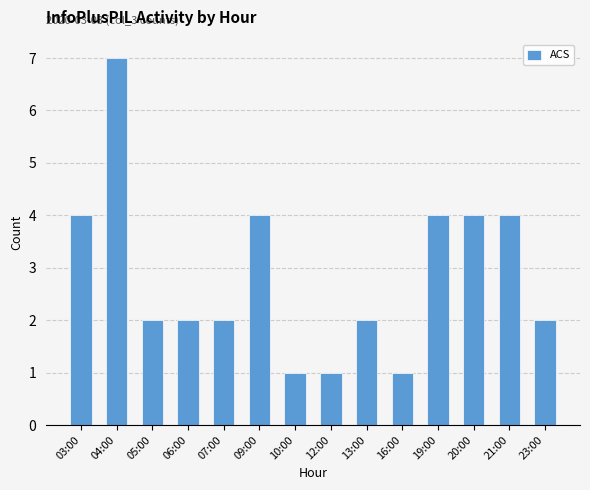

Reading left to right, what are all the values shown in this chart?

03:00=4	04:00=7	05:00=2	06:00=2	07:00=2	09:00=4	10:00=1	12:00=1	13:00=2	16:00=1	19:00=4	20:00=4	21:00=4	23:00=2